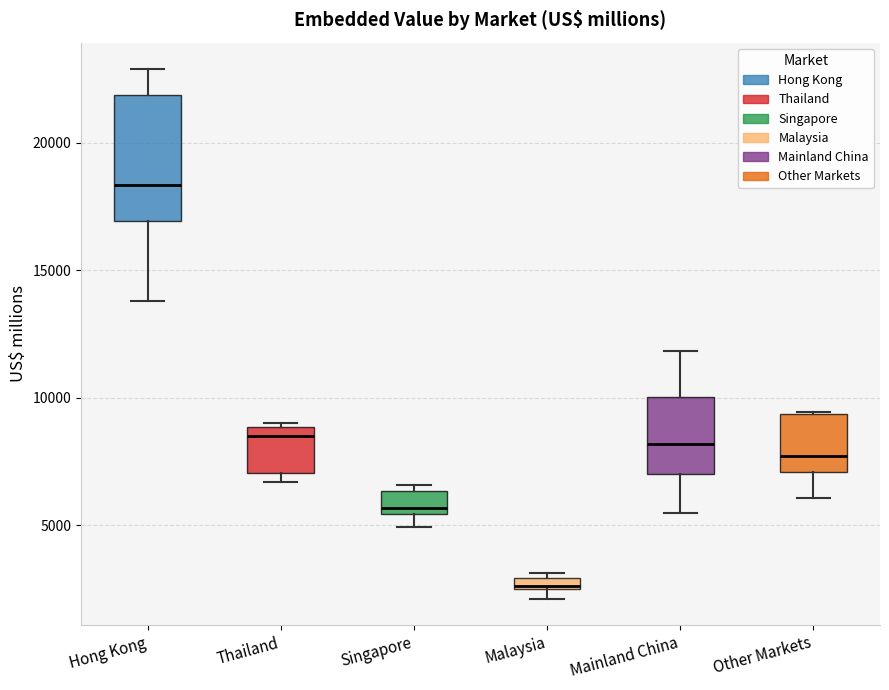

Comparing the boxes themselves (not the whiskers), which one is the tallest?

Hong Kong